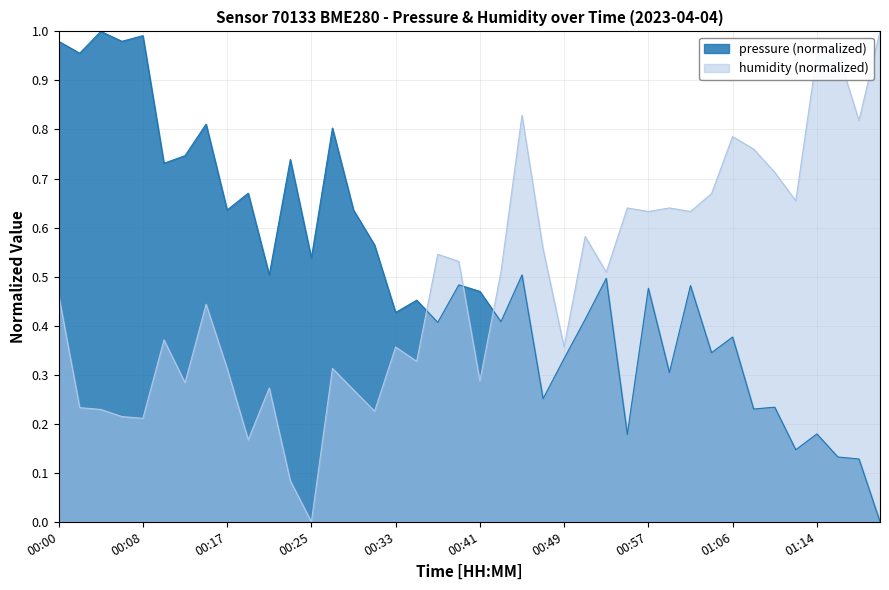

Reading left to right, extract all data points from this chart.

pressure: 1.0	1.0	1.0	1.0	1.0	0.7	0.7	0.8	0.6	0.7	0.5	0.7	0.5	0.8	0.6	0.6	0.4	0.5	0.4	0.5	0.5	0.4	0.5	0.3	0.3	0.4	0.5	0.2	0.5	0.3	0.5	0.3	0.4	0.2	0.2	0.1	0.2	0.1	0.1	0.0
humidity: 0.5	0.2	0.2	0.2	0.2	0.4	0.3	0.4	0.3	0.2	0.3	0.1	0.0	0.3	0.3	0.2	0.4	0.3	0.5	0.5	0.3	0.5	0.8	0.6	0.4	0.6	0.5	0.6	0.6	0.6	0.6	0.7	0.8	0.8	0.7	0.7	1.0	1.0	0.8	1.0